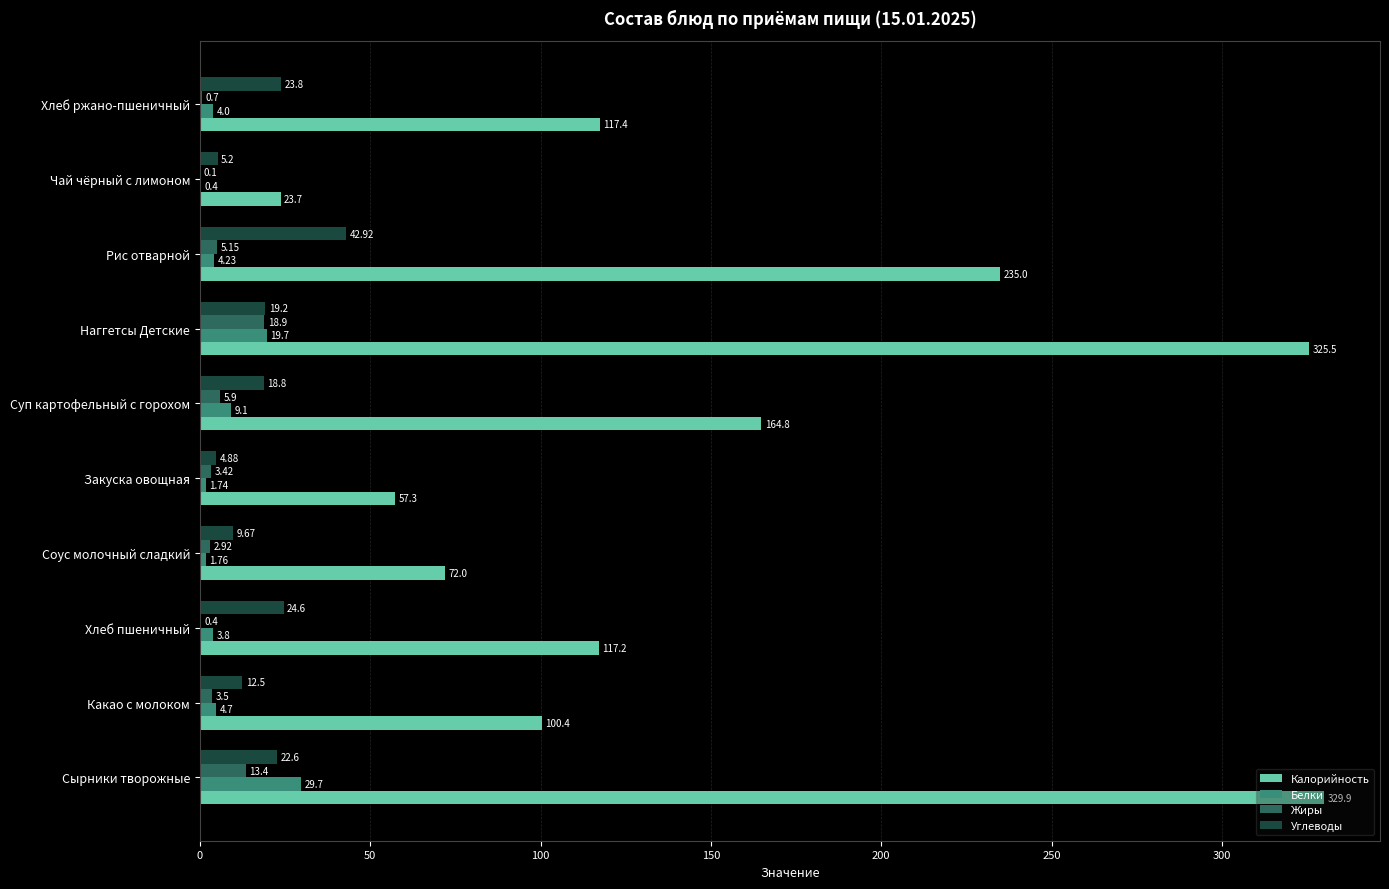

What is the sum of the Белки values at Закуска овощная and Хлеб пшеничный?

5.5